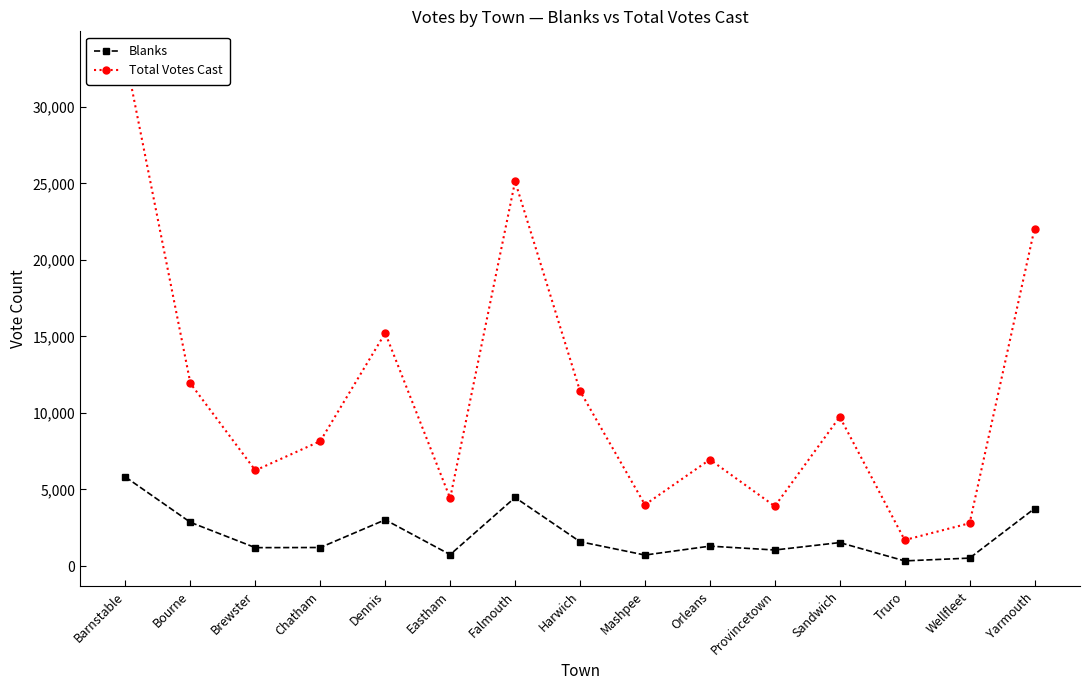

What is the average value of the Total Votes Cast series?

11132